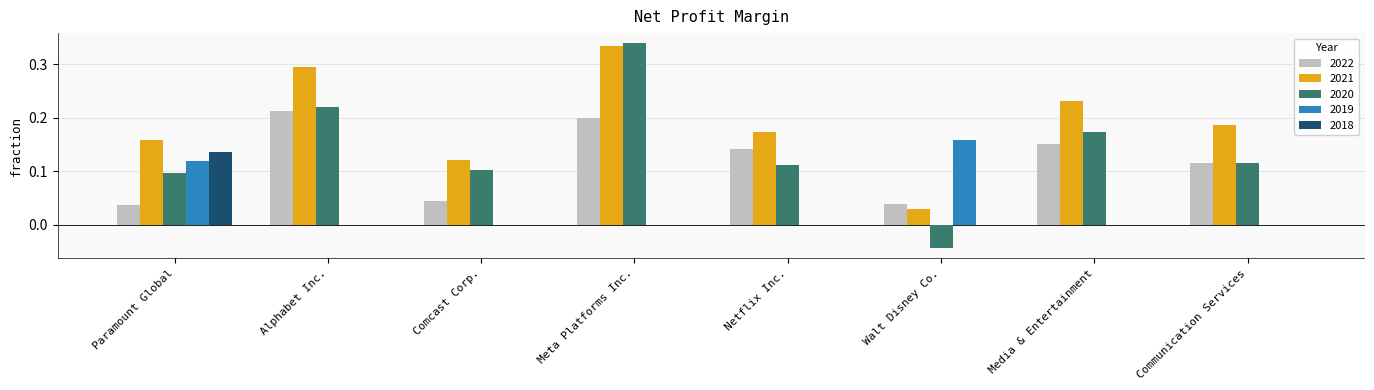

Which category has the highest value across all series?

Meta Platforms Inc.